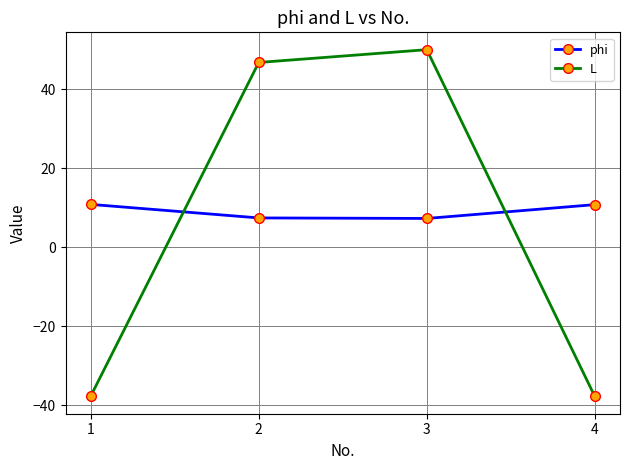

Does the chart display data point markers on the line(s)?

Yes